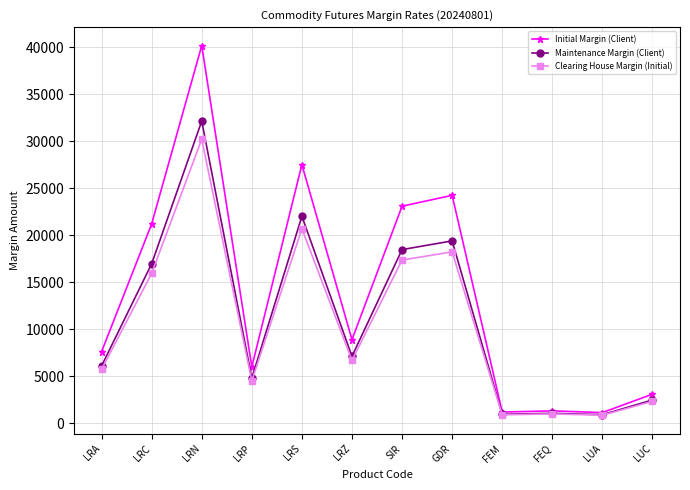

How many distinct data groups are displayed?

3